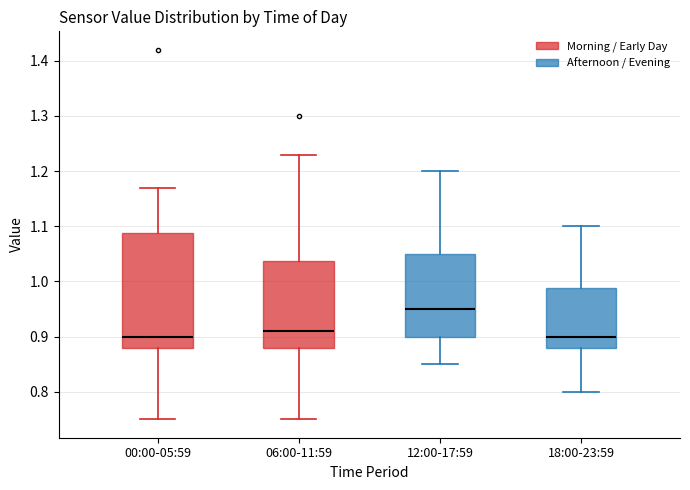

Reading left to right, read every box against the y-axis: the position of its median line, the range the box covers, and the ends of its whiskers. The values are not printed on the chart, so give them approximately, as read against the axis.

00:00-05:59: median 0.90, box 0.88 to 1.09, whiskers 0.75 to 1.17
06:00-11:59: median 0.91, box 0.88 to 1.04, whiskers 0.75 to 1.23
12:00-17:59: median 0.95, box 0.90 to 1.05, whiskers 0.85 to 1.20
18:00-23:59: median 0.90, box 0.88 to 0.99, whiskers 0.80 to 1.10